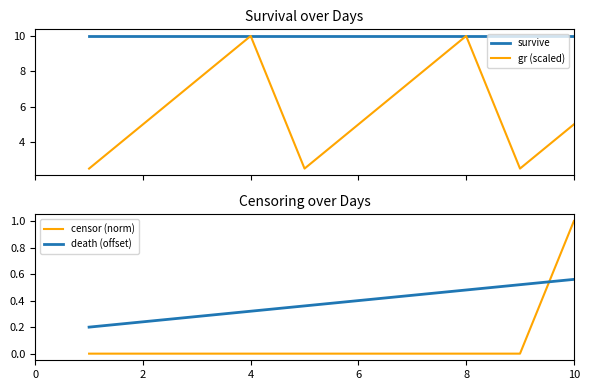

How many censor (norm) values are between 0 and 1?

10